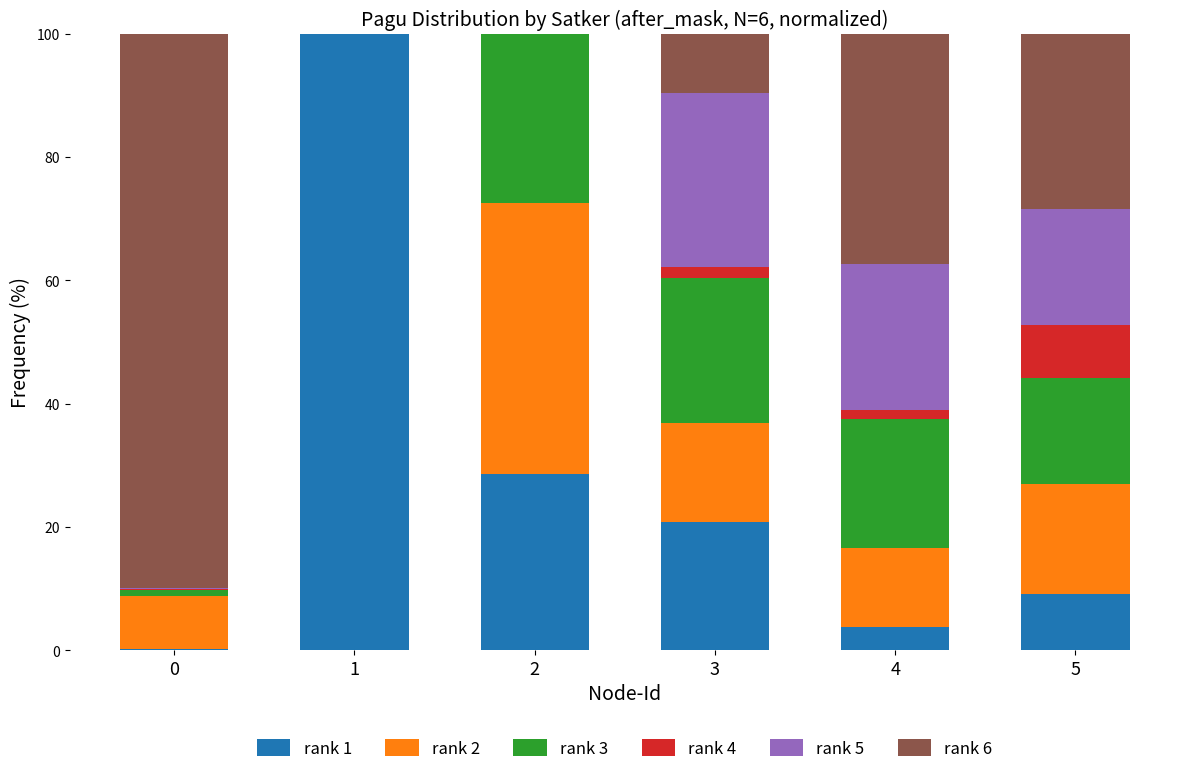

What is the maximum value for rank 1?

100.0